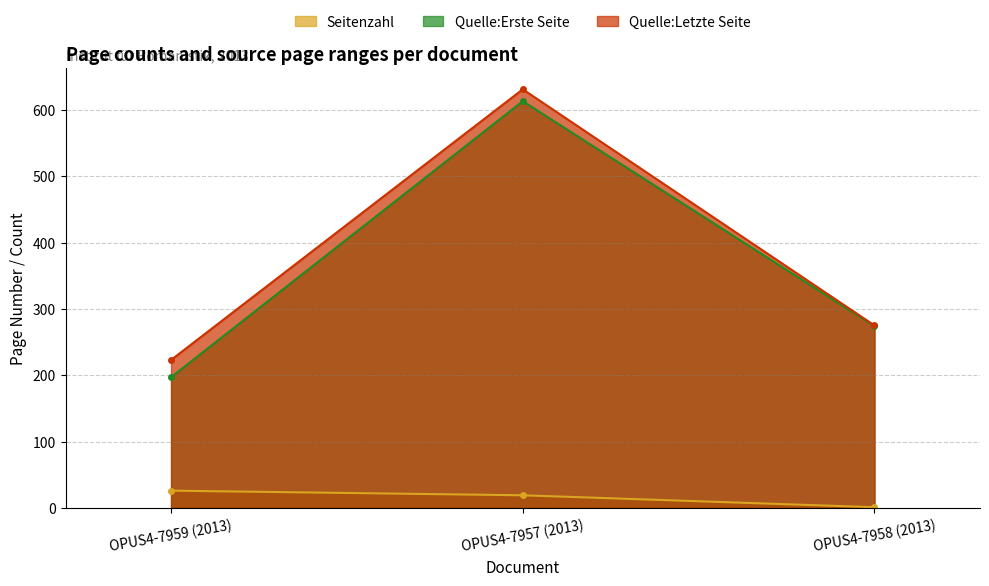

Does the chart have visible grid lines?

Yes